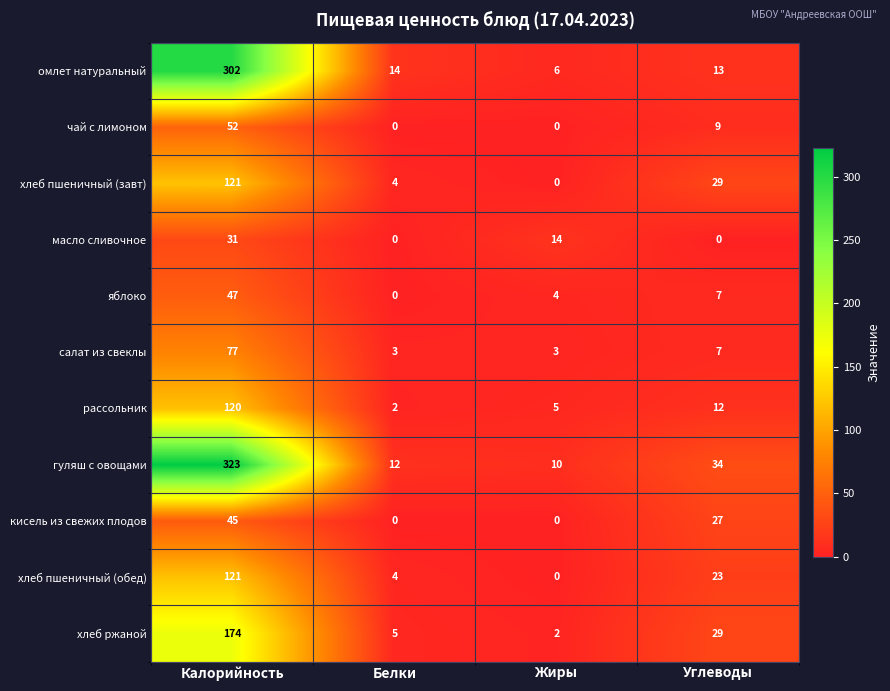

List the labels in order of рассольник value, largest first.

Калорийность, Углеводы, Жиры, Белки